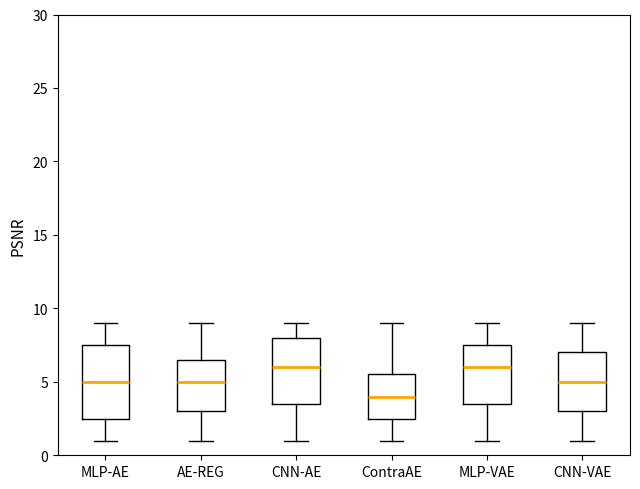

Where is the lower edge of the box for MLP-AE on the y-axis? The values are not printed on the chart, so give them approximately, as read against the axis.

2.5